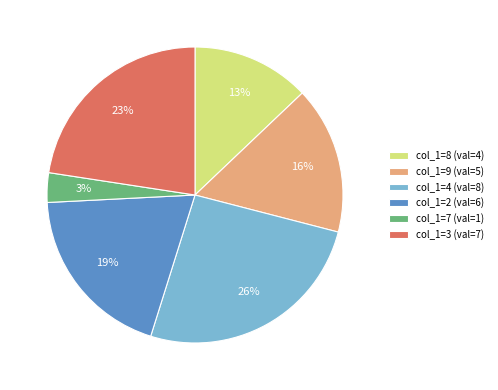

Is the sum of col_1=7 and col_1=8 greater than half?

No